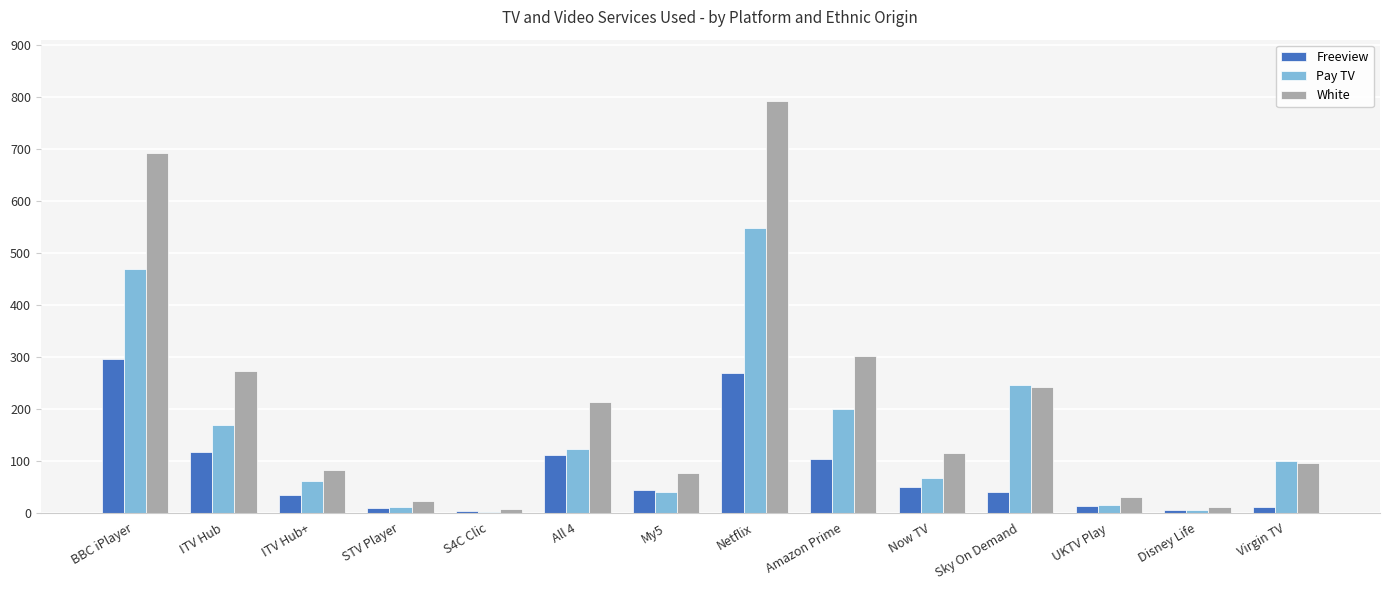

What is the highest value of the White series?

791